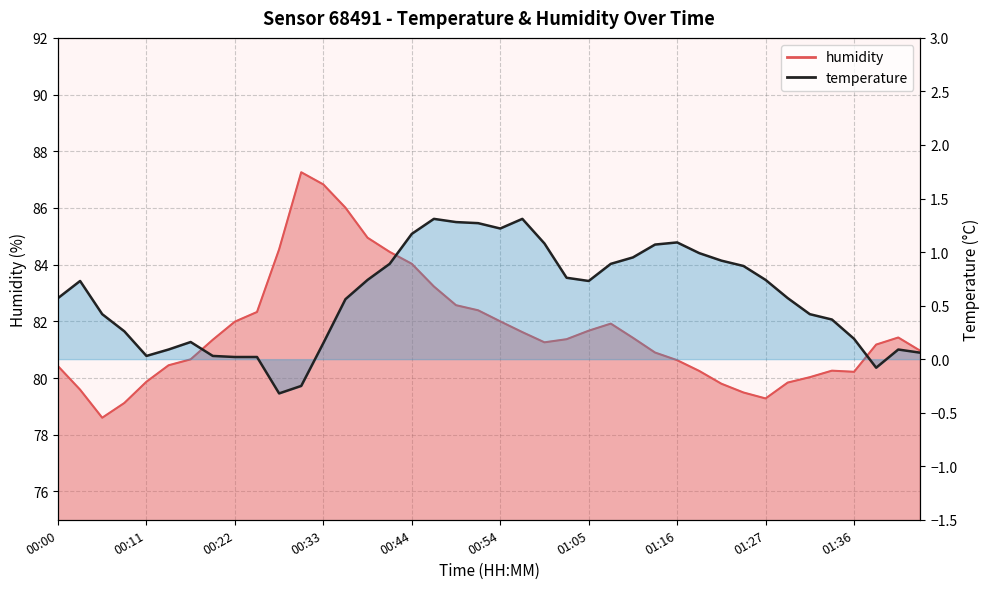

How many categories are shown in the chart?

40